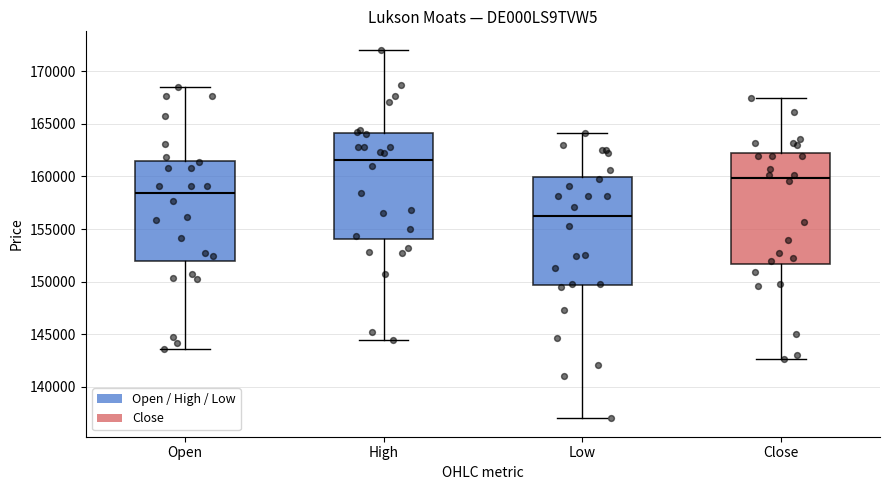

Where does the lower whisker of the box for Open end on the y-axis? The values are not printed on the chart, so give them approximately, as read against the axis.

143500